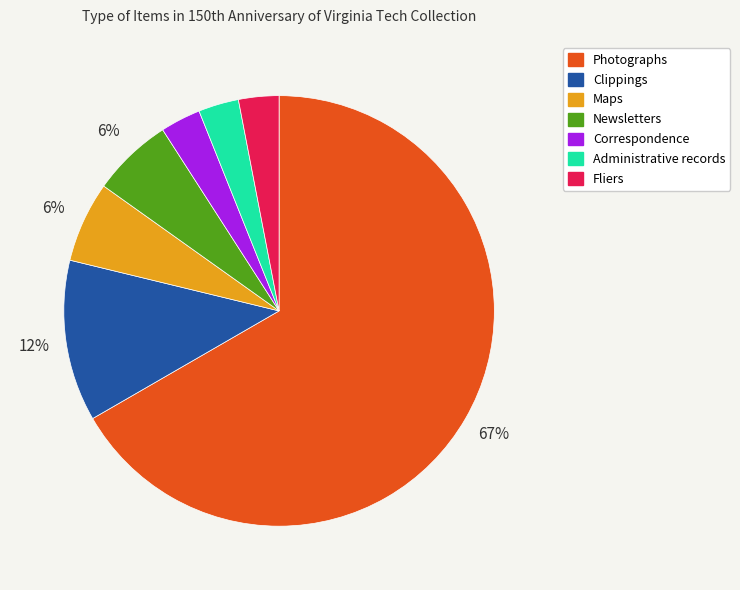

How many slices are in this pie chart?

7